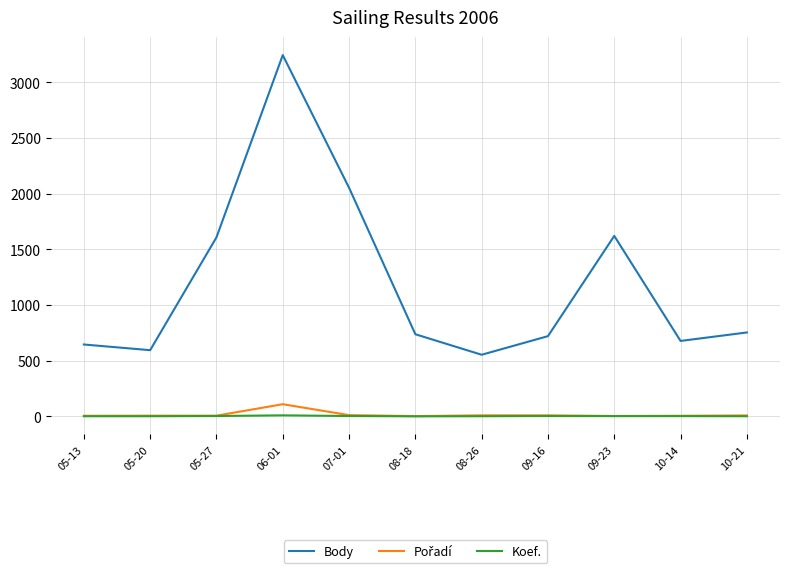

True or false: Koef. and Body cross at least once.

False